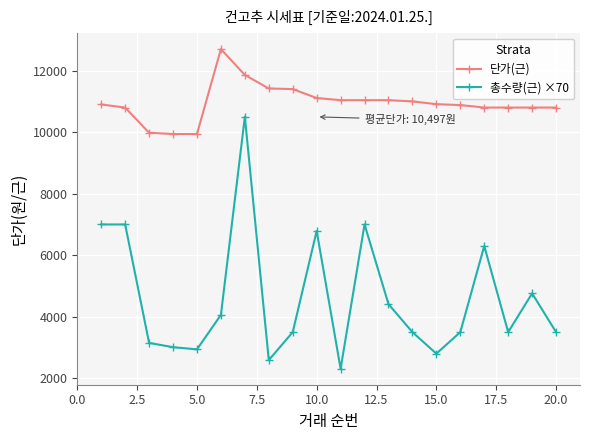

What are all the series names shown in the legend?

단가(근), 총수량(근) ×70